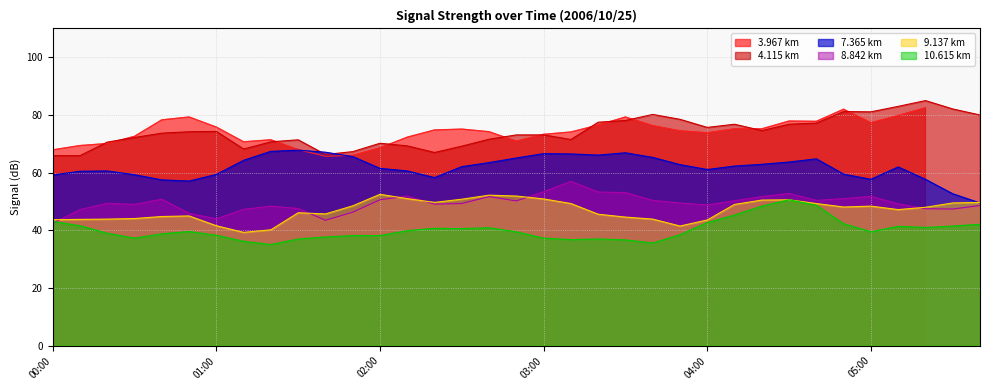

Where do 9.137 and 7.365 first cross each other?

2006/10/25 05:30 and 2006/10/25 05:40